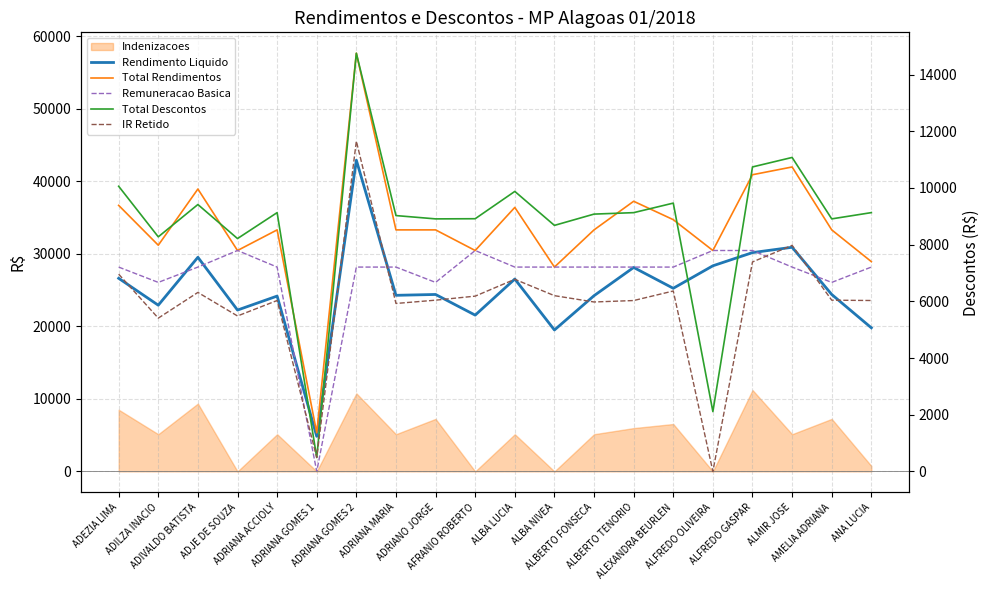

What is the label of the 20th point from the left?

ANA LUCIA